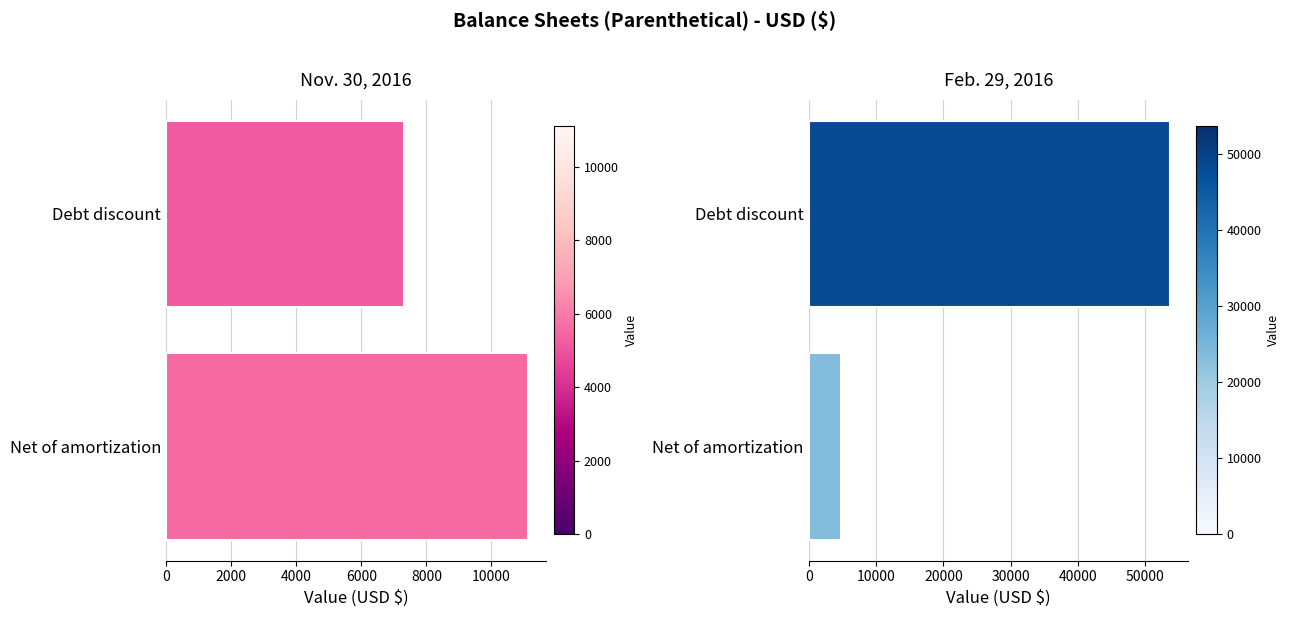

What are all the series names shown in the legend?

Nov. 30, 2016, Feb. 29, 2016